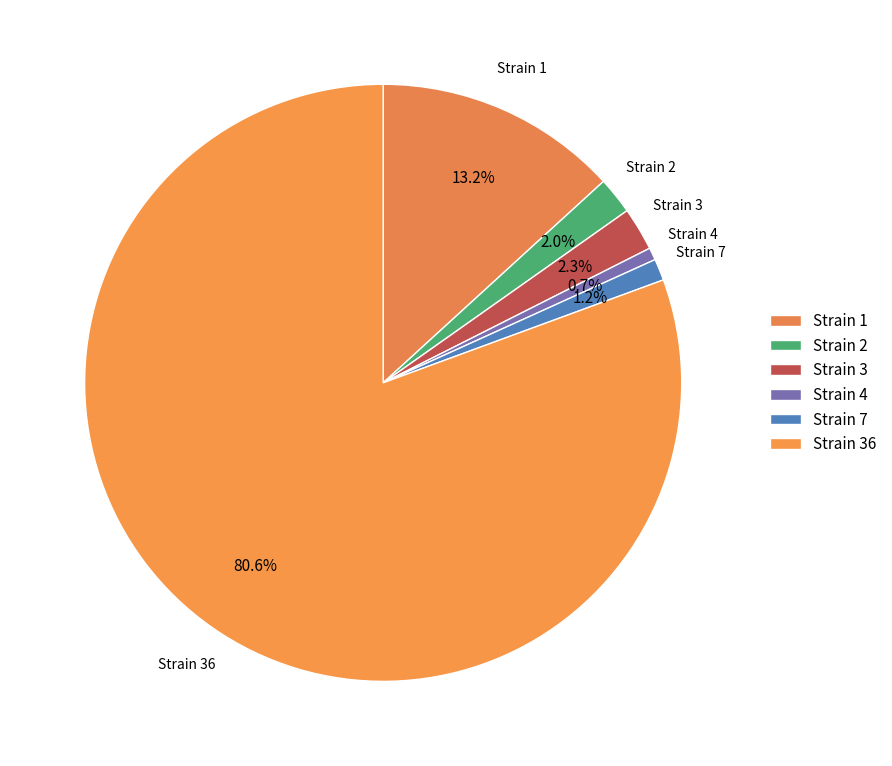

Which category accounts for the majority?

Strain 36